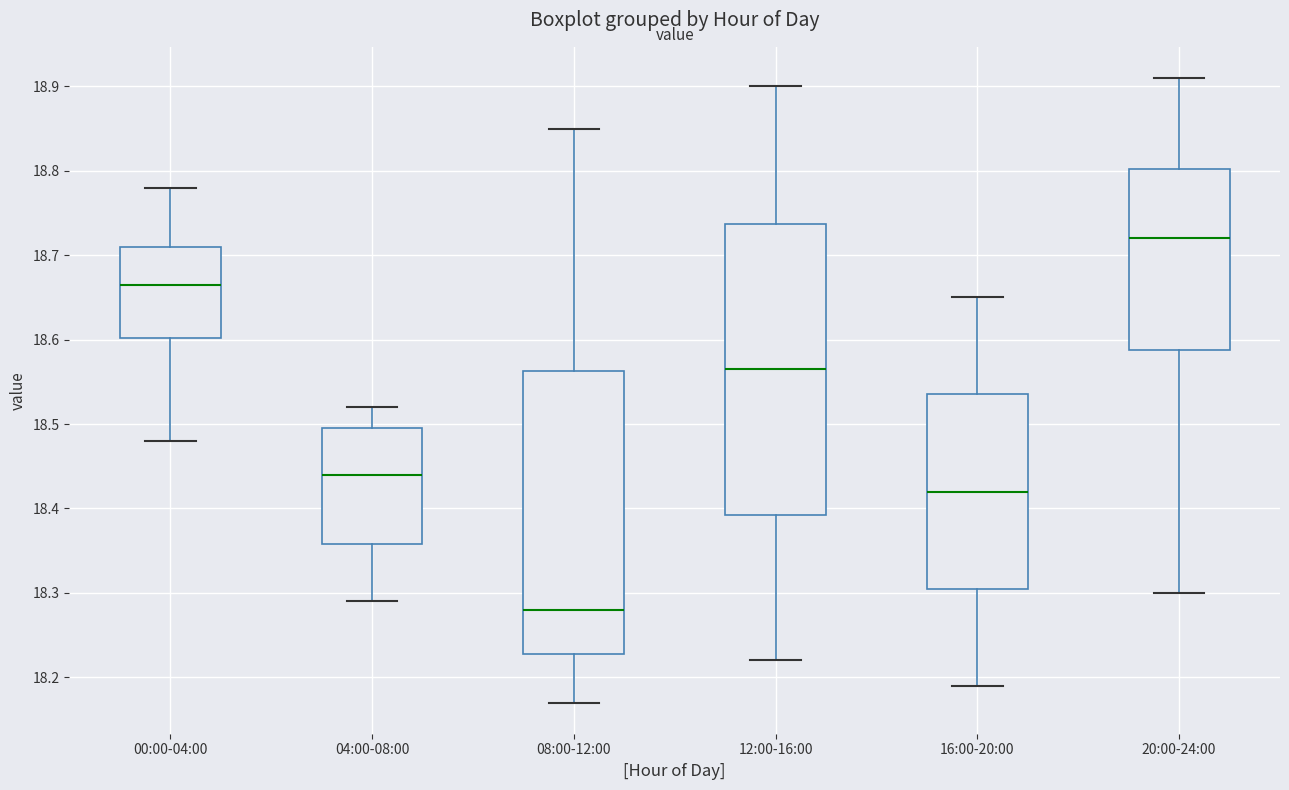

Which box's median line is the highest?

20:00-24:00